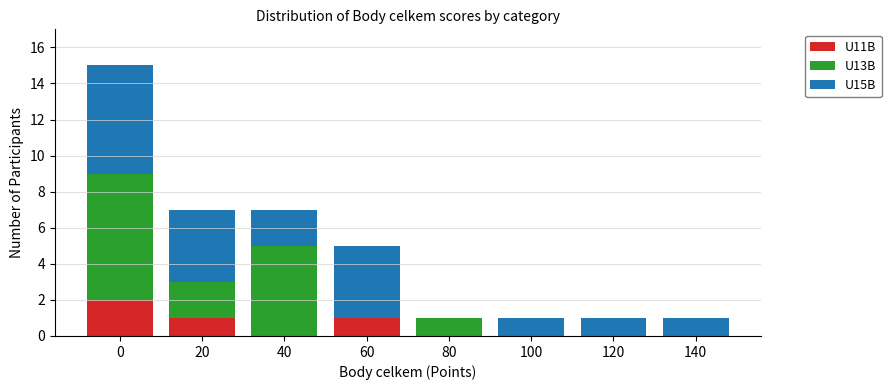

Reading left to right, transcribe the values for U11B.

0=2	20=1	40=0	60=1	80=0	100=0	120=0	140=0